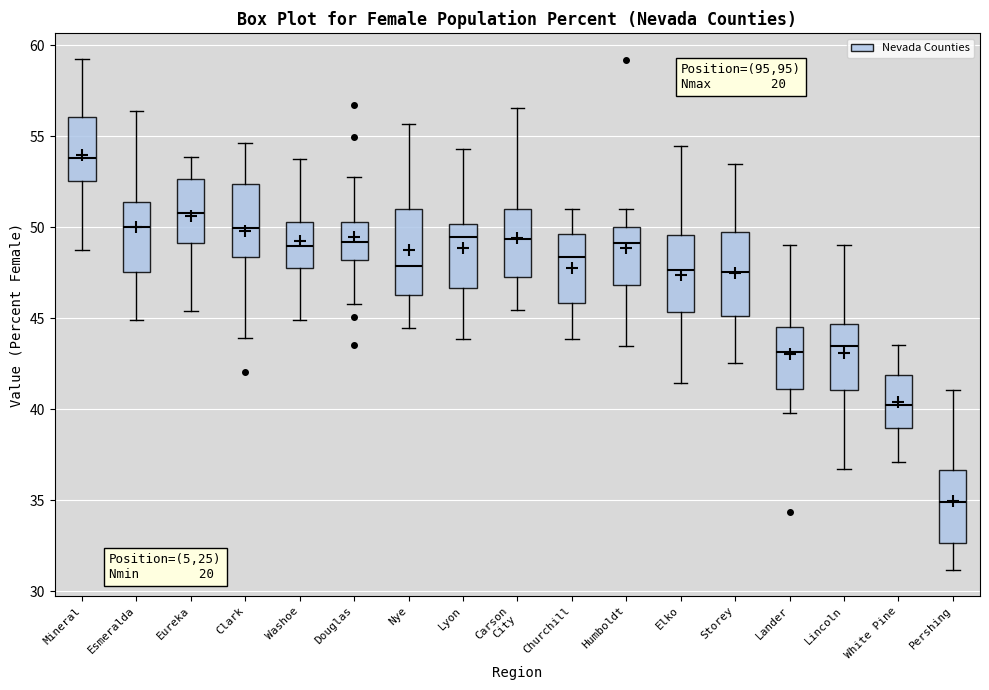

Reading left to right, read every box against the y-axis: the position of its median line, the range the box covers, and the ends of its whiskers. The values are not printed on the chart, so give them approximately, as read against the axis.

Mineral: median 54.0, box 52.5 to 56.0, whiskers 49.0 to 59.0
Esmeralda: median 50.0, box 47.5 to 51.5, whiskers 45.0 to 56.5
Eureka: median 51.0, box 49.0 to 52.5, whiskers 45.5 to 54.0
Clark: median 50.0, box 48.5 to 52.5, whiskers 44.0 to 54.5
Washoe: median 49.0, box 48.0 to 50.5, whiskers 45.0 to 53.5
Douglas: median 49.0, box 48.0 to 50.5, whiskers 46.0 to 52.5
Nye: median 48.0, box 46.5 to 51.0, whiskers 44.5 to 55.5
Lyon: median 49.5, box 46.5 to 50.0, whiskers 44.0 to 54.5
Carson City: median 49.5, box 47.0 to 51.0, whiskers 45.5 to 56.5
Churchill: median 48.5, box 46.0 to 49.5, whiskers 44.0 to 51.0
Humboldt: median 49.0, box 47.0 to 50.0, whiskers 43.5 to 51.0
Elko: median 47.5, box 45.5 to 49.5, whiskers 41.5 to 54.5
Storey: median 47.5, box 45.0 to 49.5, whiskers 42.5 to 53.5
Lander: median 43.0, box 41.0 to 44.5, whiskers 40.0 to 49.0
Lincoln: median 43.5, box 41.0 to 44.5, whiskers 36.5 to 49.0
White Pine: median 40.5, box 39.0 to 42.0, whiskers 37.0 to 43.5
Pershing: median 35.0, box 32.5 to 36.5, whiskers 31.0 to 41.0